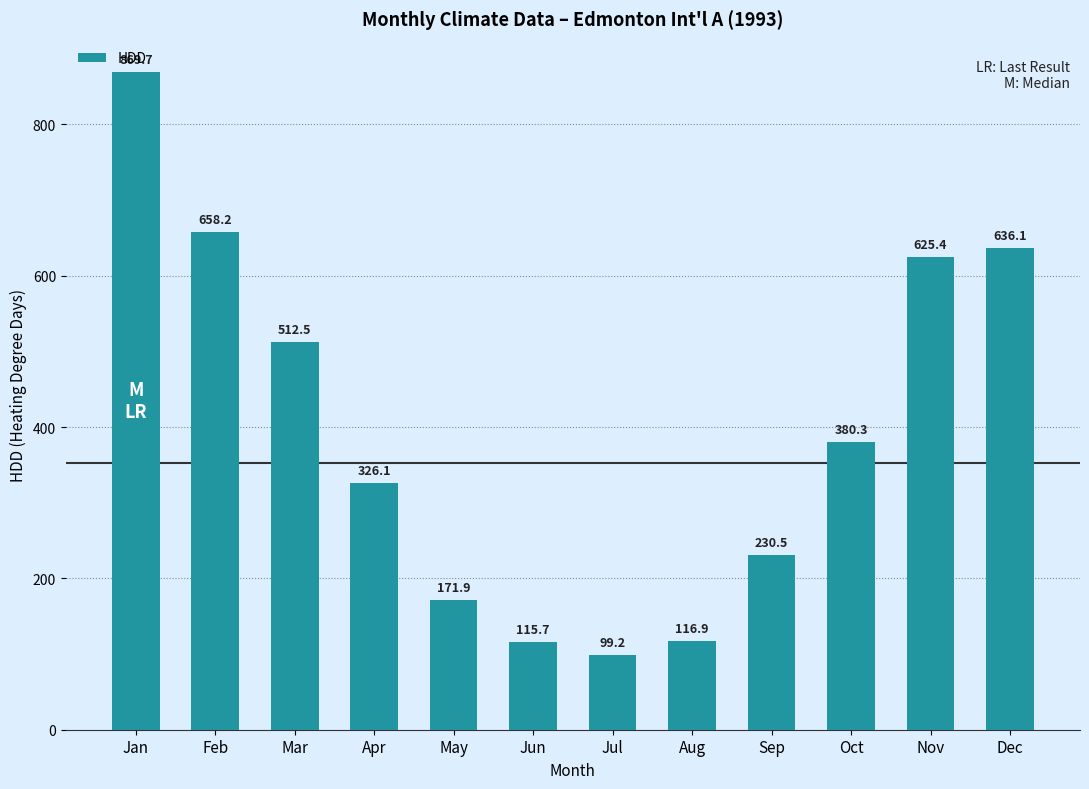

What is the average value?

395.2